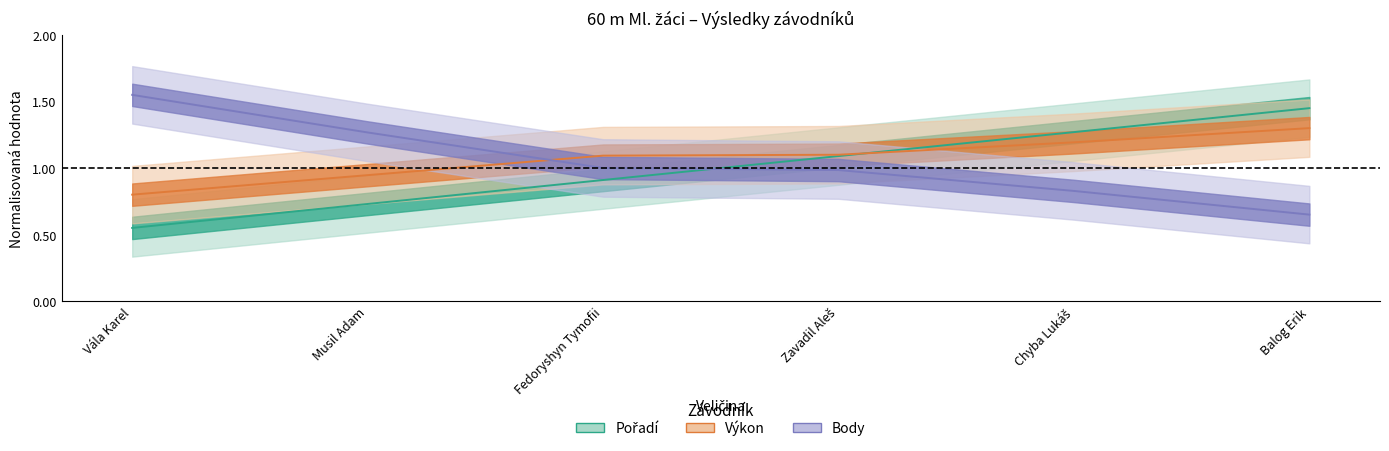

Which category has the lowest value in the Pořadí series?

Vála Karel